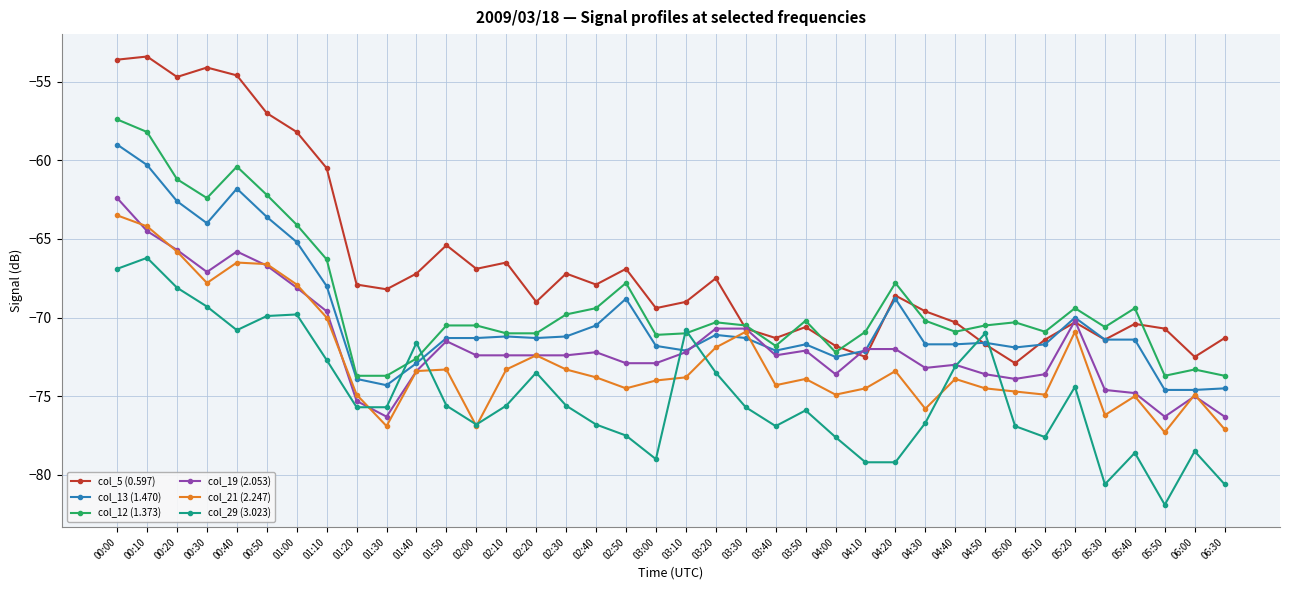

True or false: col_29 (3.023) has more than 1 points higher than both neighbors.

True